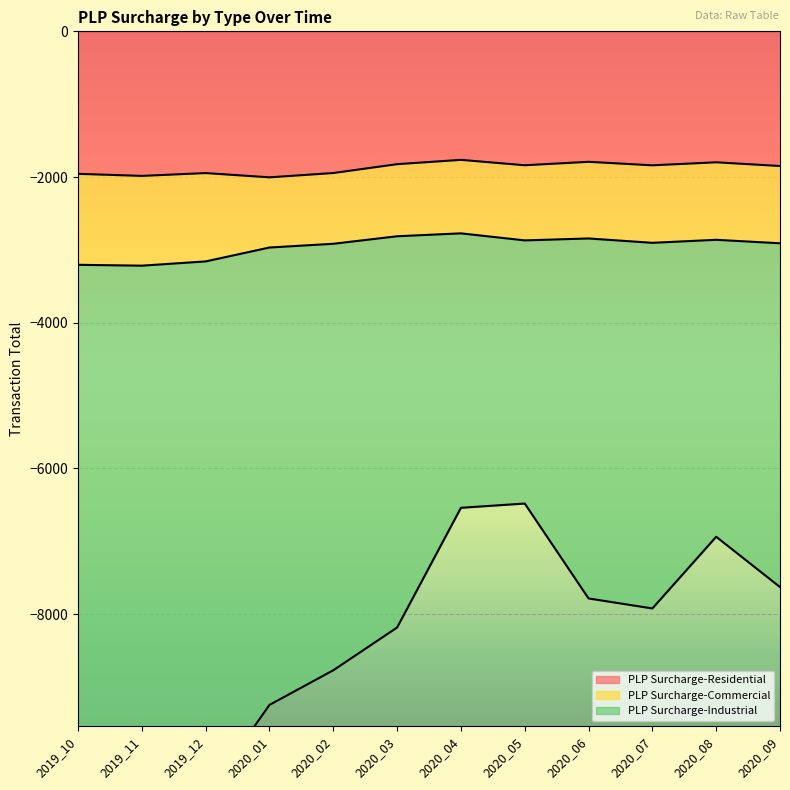

True or false: PLP Surcharge-Industrial and PLP Surcharge-Residential intersect in this chart.

False